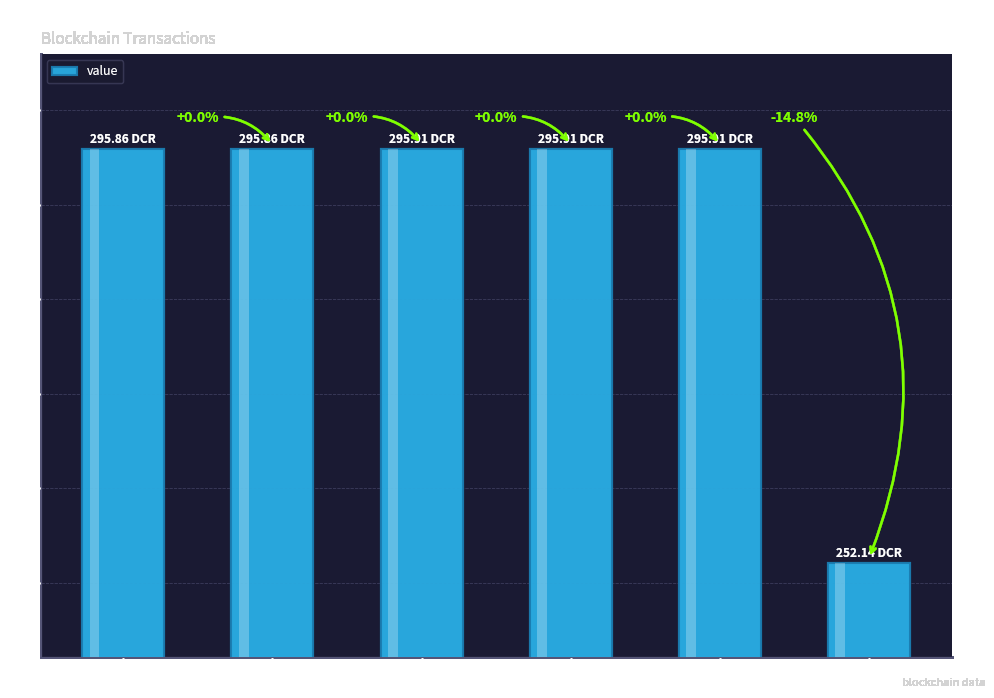

Reading left to right, list all the values displayed in this chart.

io_index 1=295.9	io_index 2=295.9	io_index 0=295.9	io_index 2=295.9	io_index 4=295.9	io_index 0/20=252.1